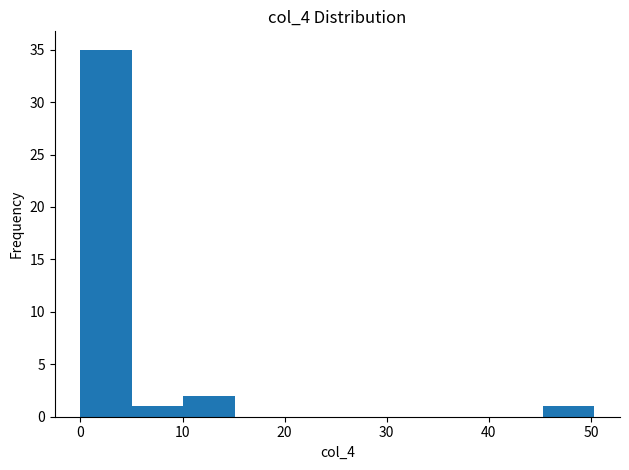

Reading left to right, transcribe this chart: for each bar, give the range it covers on the x-axis and its height. Neither the bar edges nor the heights are printed on the chart, so give them approximately, as read against the axes.

0 to 5: 35
5 to 10: 1
10 to 15: 2
15 to 20: 0
20 to 25: 0
25 to 30: 0
30 to 35: 0
35 to 40: 0
40 to 45: 0
45 to 50: 1